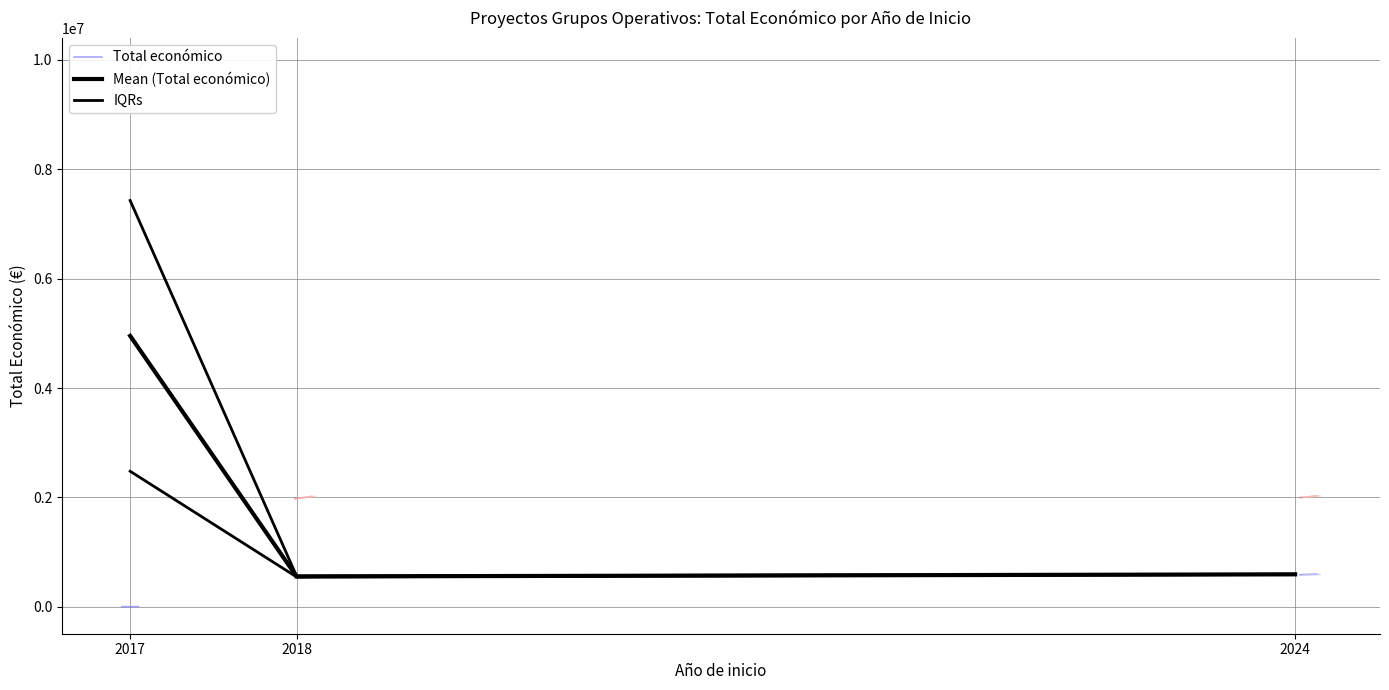

Does the chart have visible grid lines?

Yes